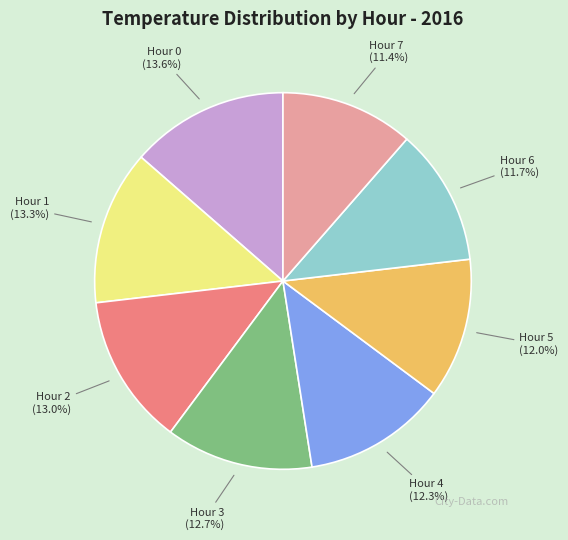

Is the sum of Hour 7 and Hour 4 greater than half?

No